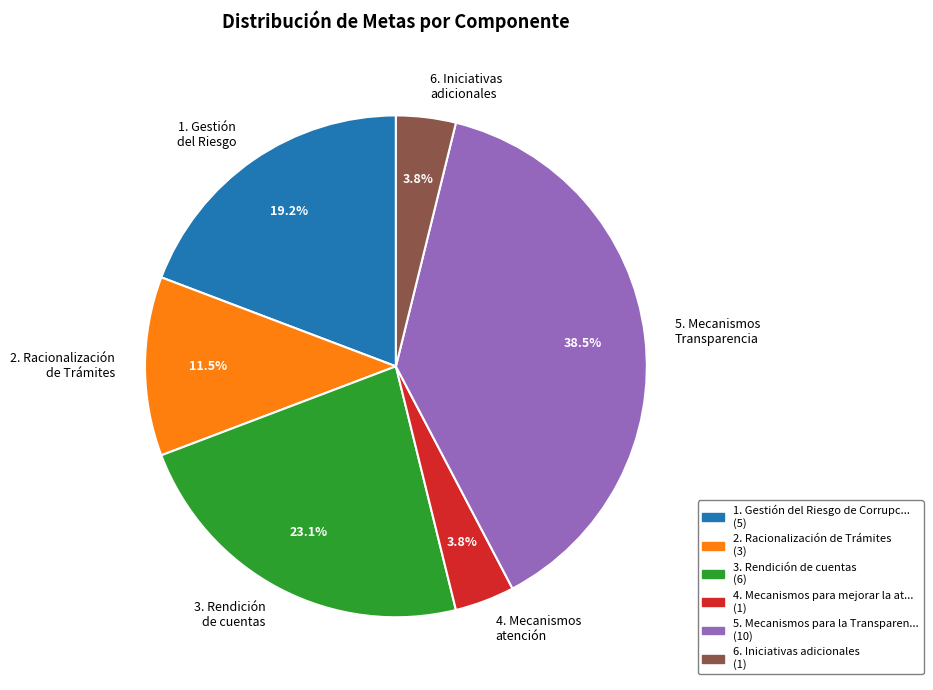

Does 6. Iniciativas adicionales account for over 50% of the chart?

No